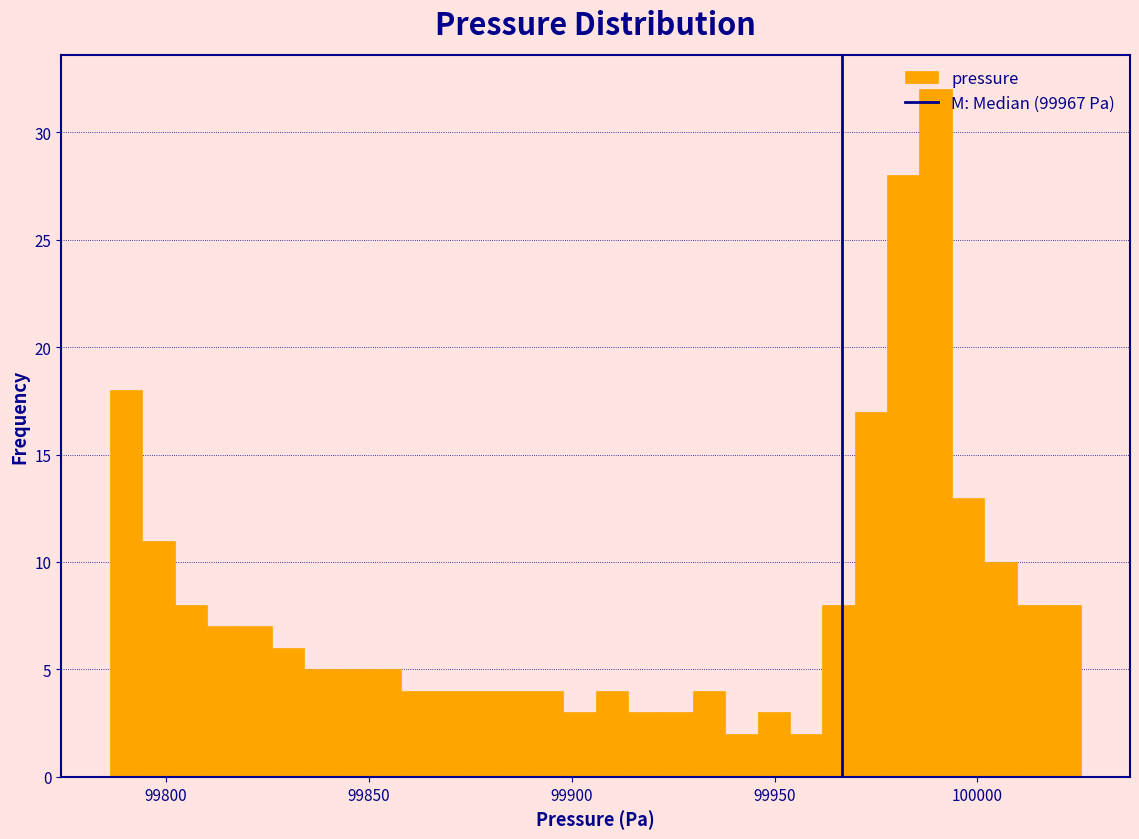

Around what value on the x-axis is the tallest bar? Give the approximate position of its centre, as read against the axis.

99990